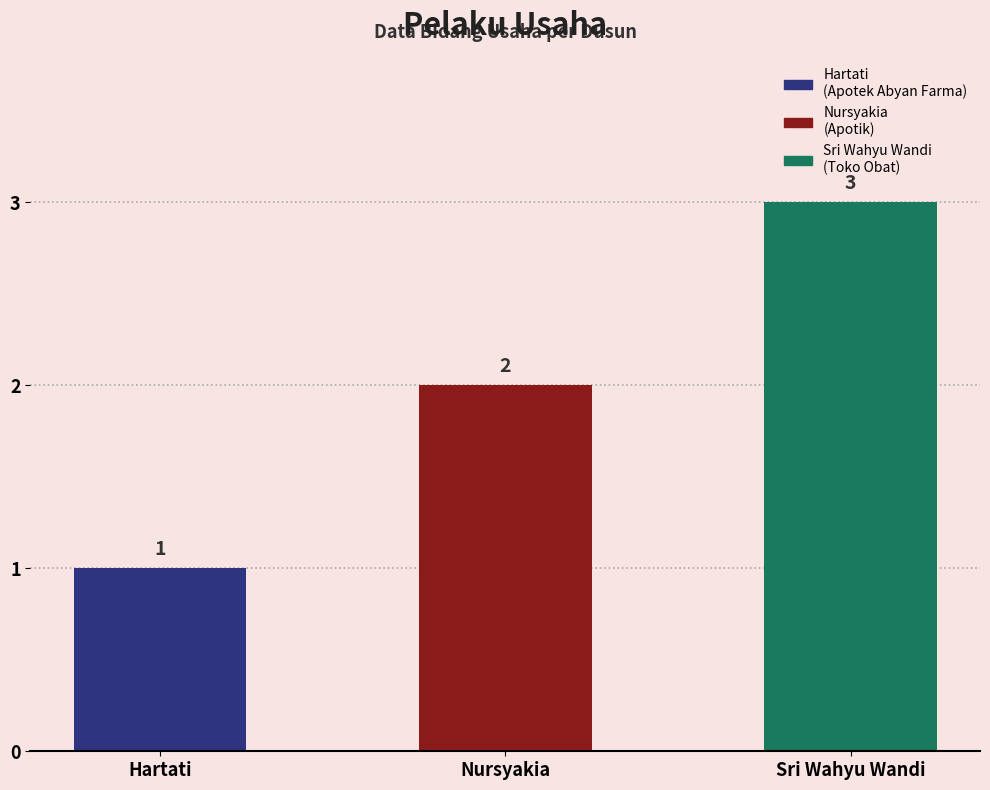

True or false: the data shows 1 at Hartati.

True